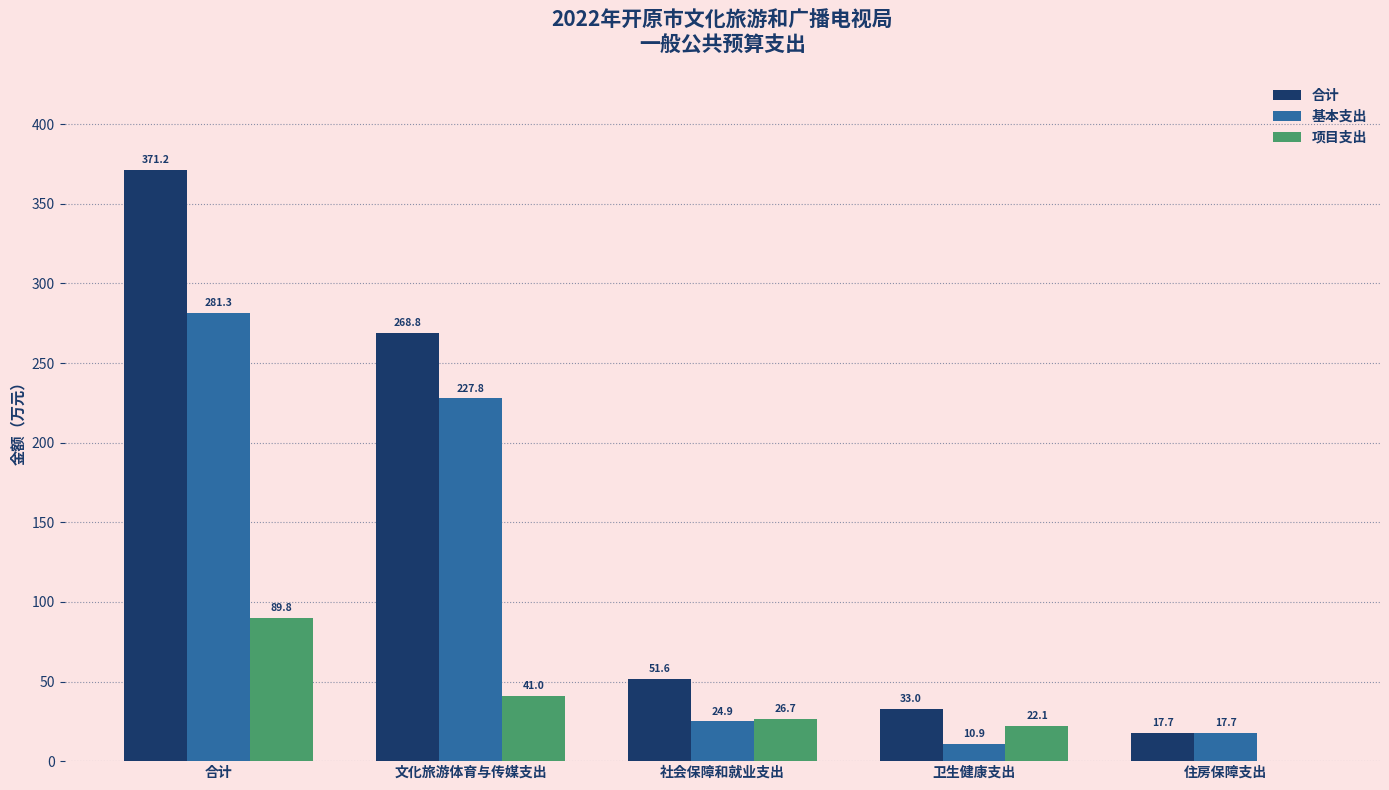

Which label corresponds to the largest value in the chart?

合计